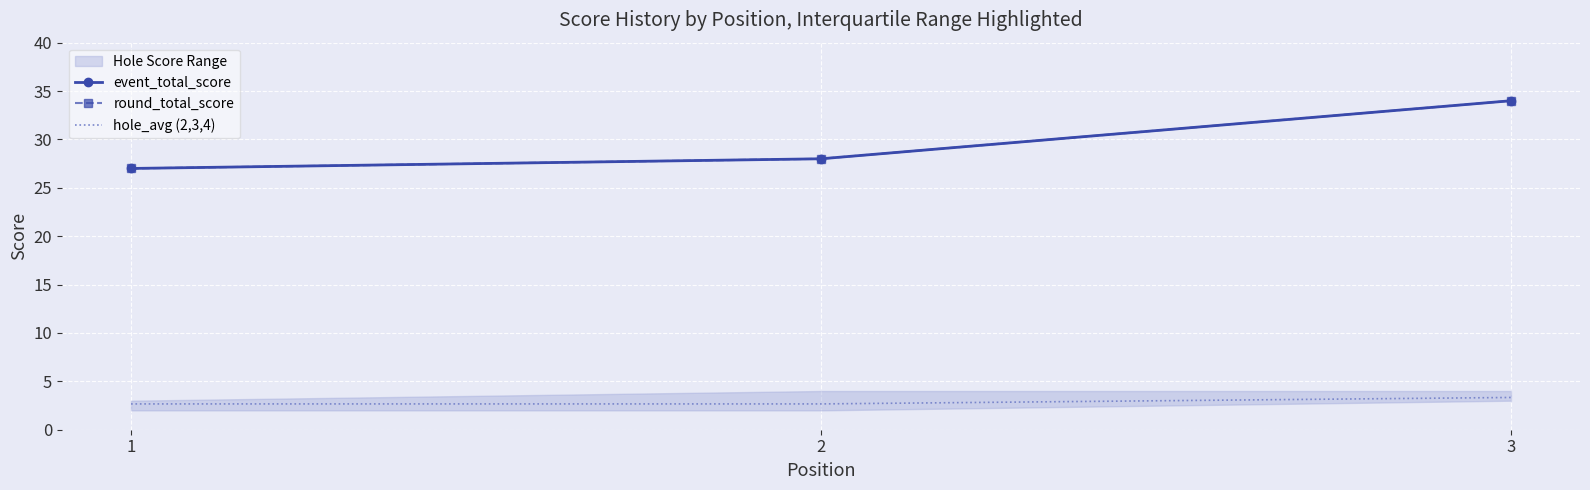

List the series in order of their peak value, lowest first.

hole_avg (2,3,4), event_total_score, round_total_score